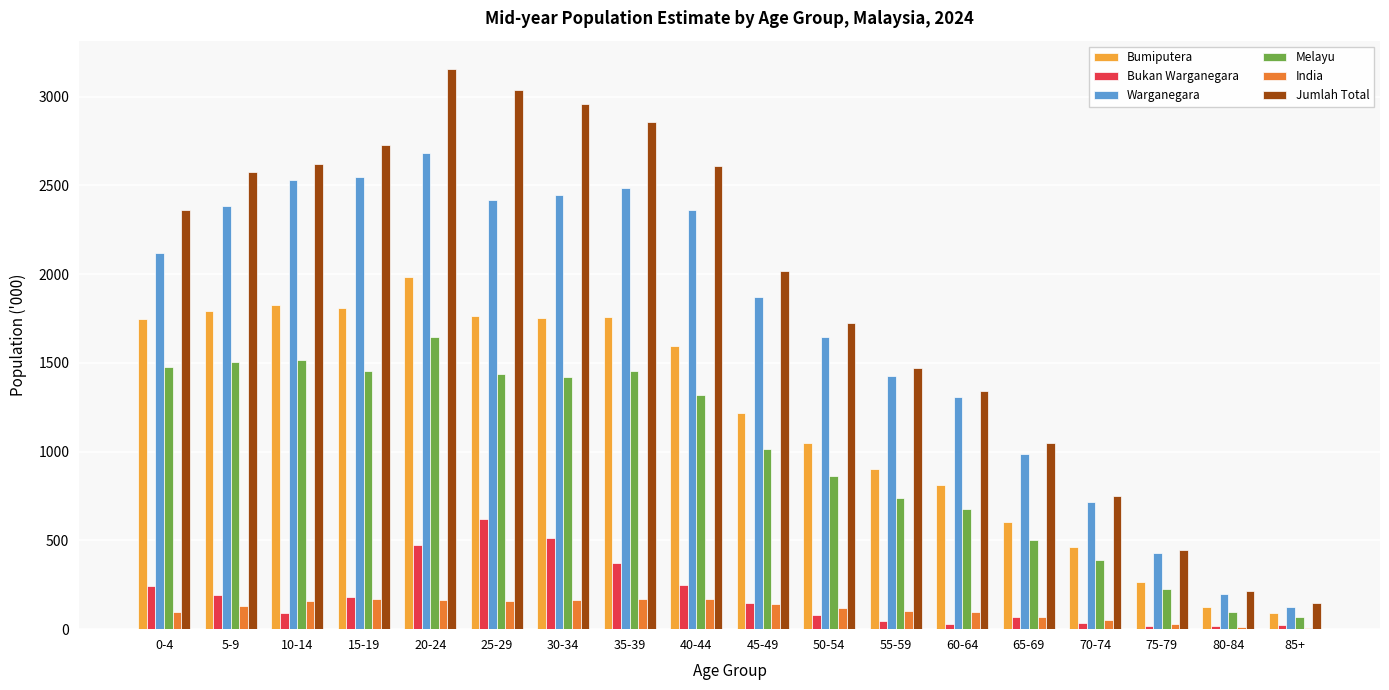

Does the chart contain stacked bars?

No